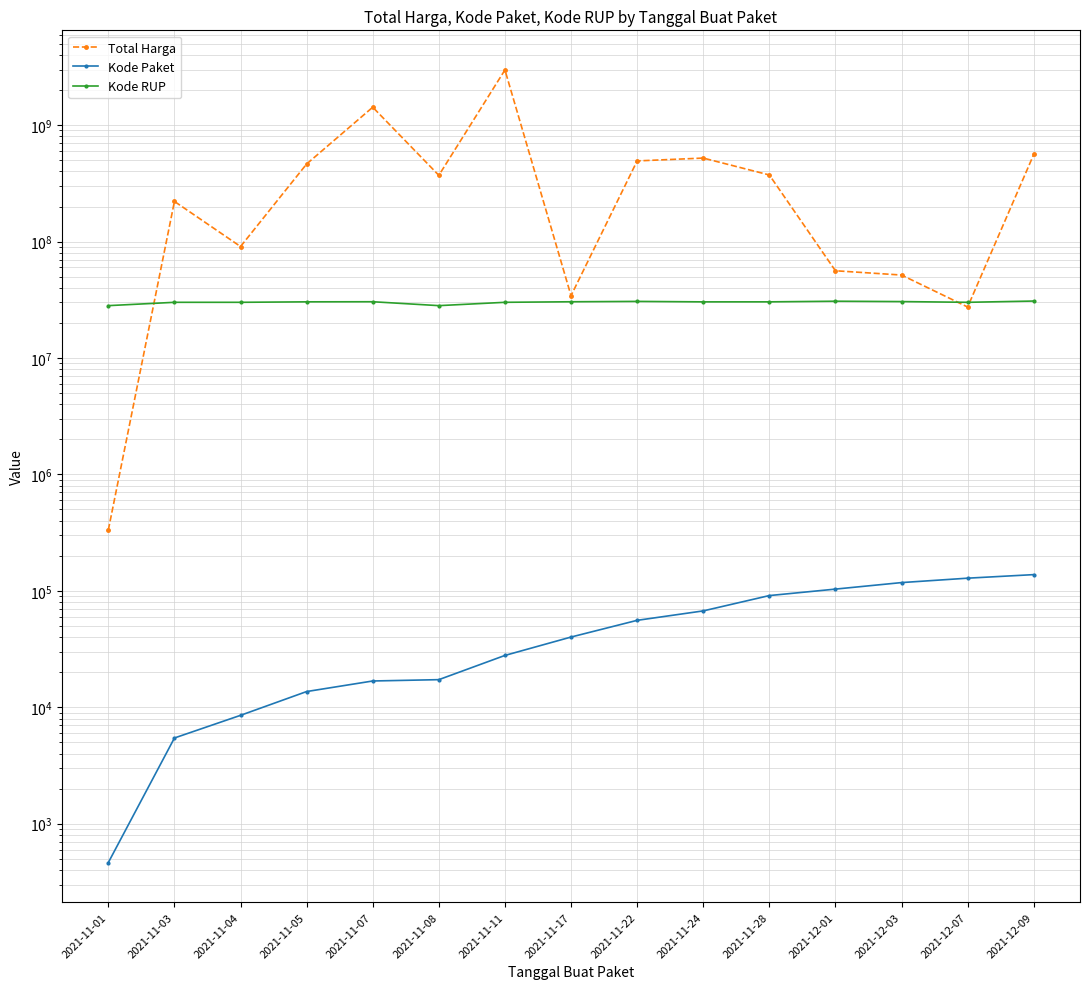

Rank the series at 2021-11-24 from lowest to highest value.

Kode Paket, Kode RUP, Total Harga